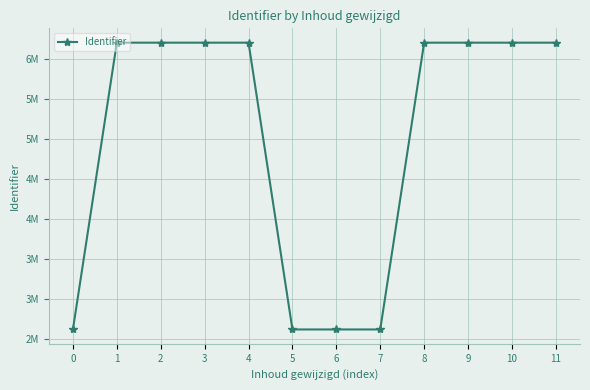

What is the smallest value displayed?

2623062